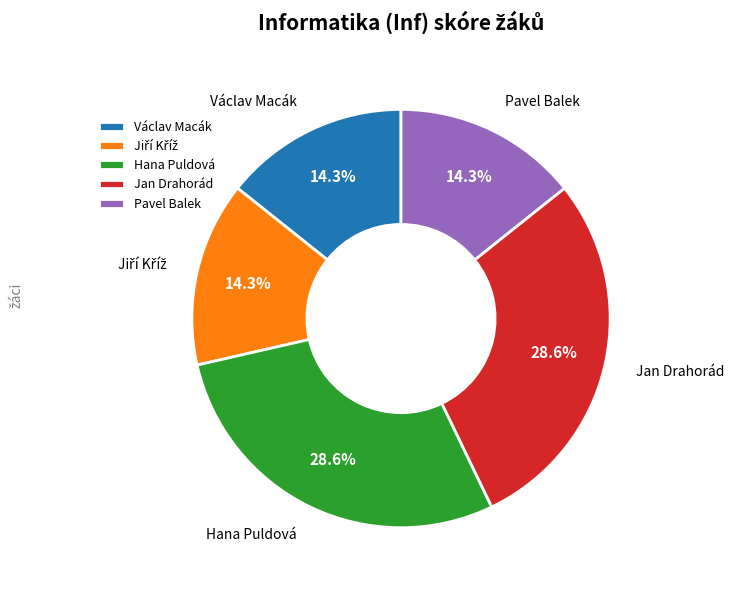

Is Jan Drahorád the majority of the pie?

No